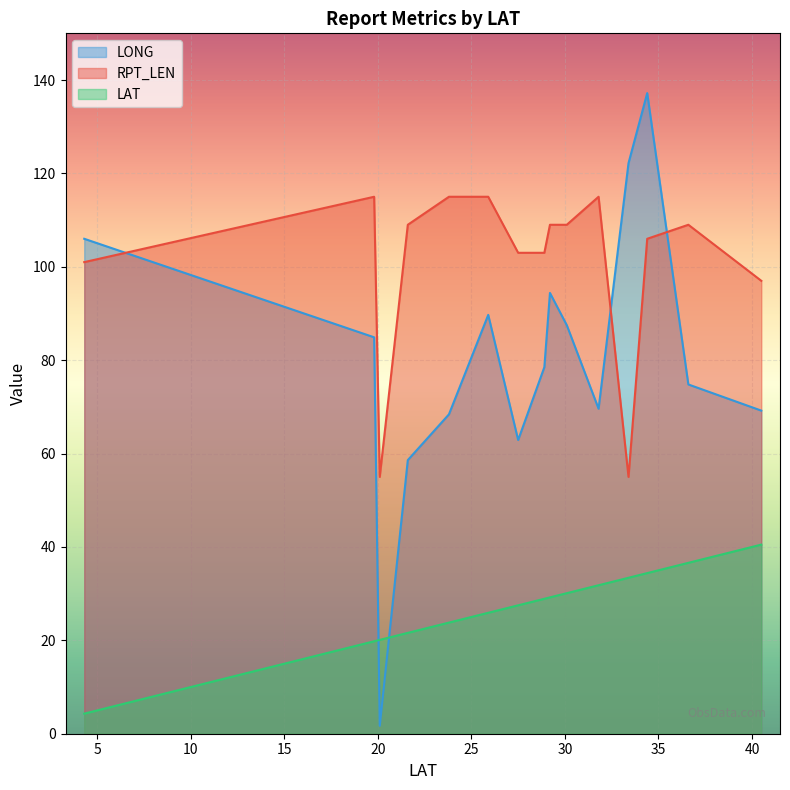

Rank the series by their maximum value, from highest to lowest.

LONG, RPT_LEN, LAT